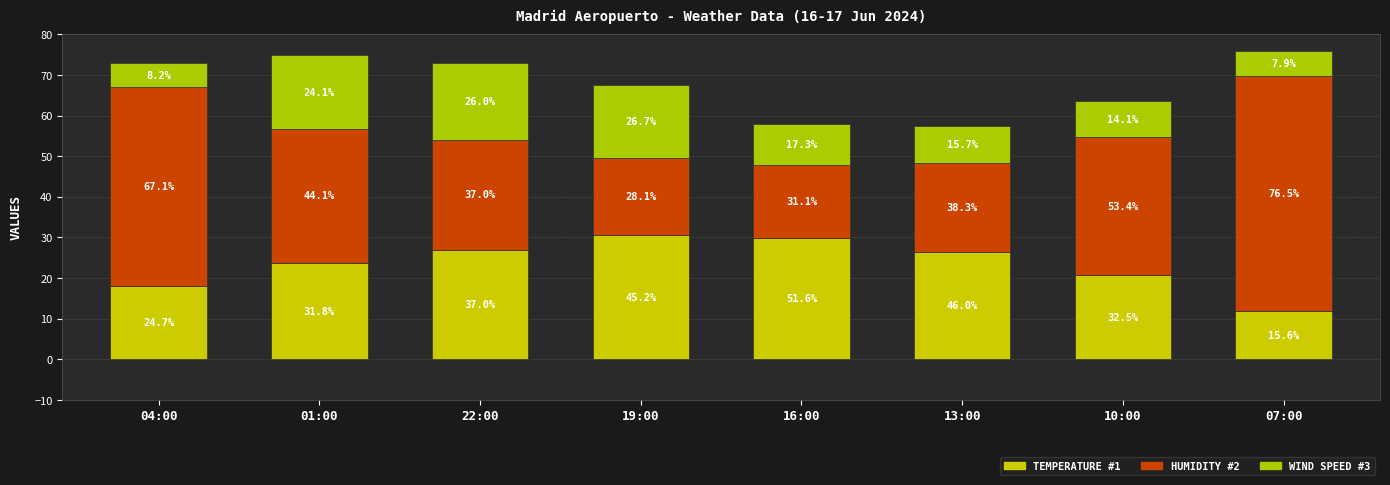

True or false: Wind Speed (km/h) has a value of 14.8 at 10:00.

False